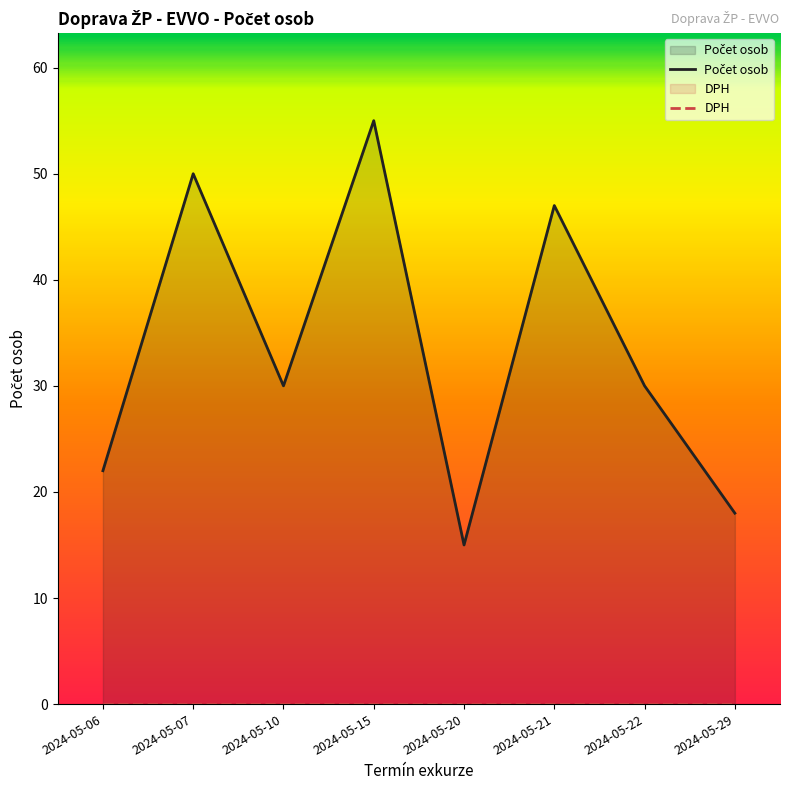

Count the number of data series in this chart.

2